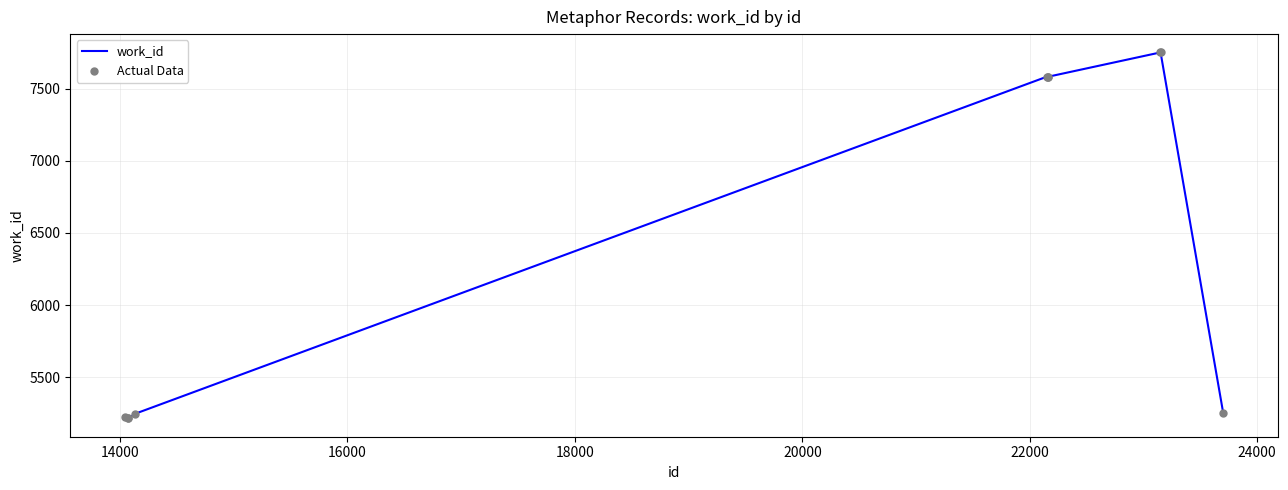

What is the greatest value displayed?

7752